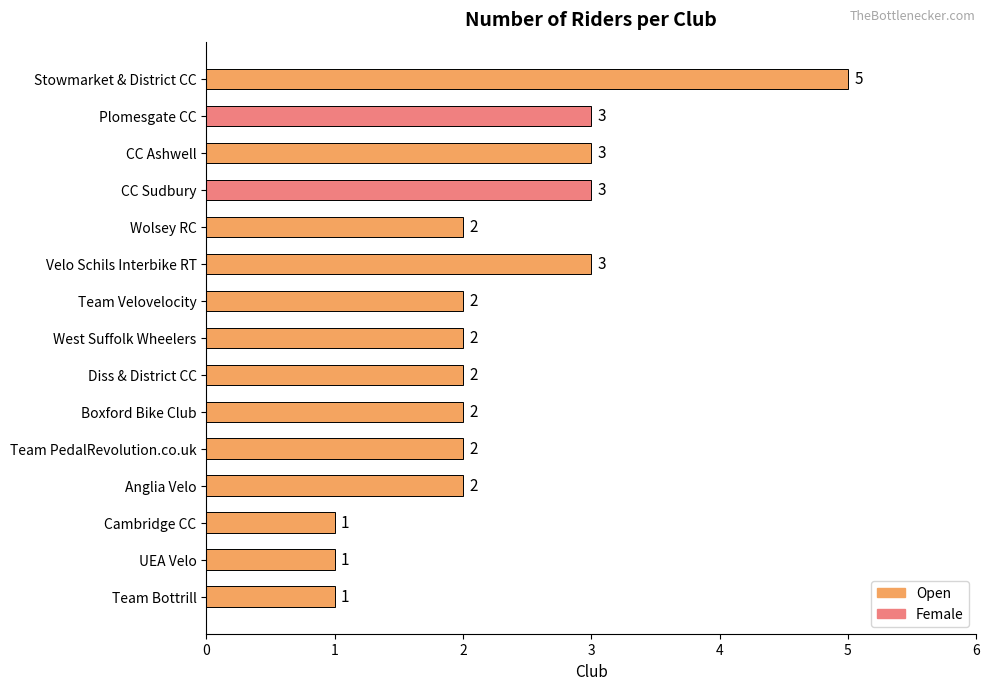

What is the difference between the maximum and minimum values?

4